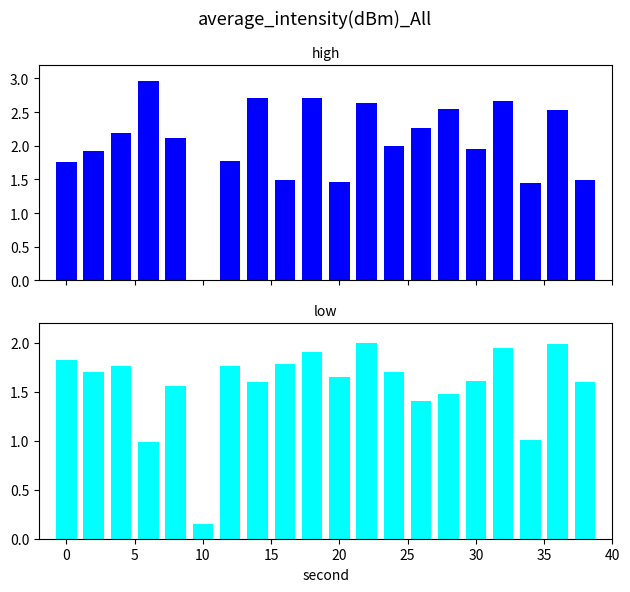

What is the value of the low bar at the 13th from the left?

1.7